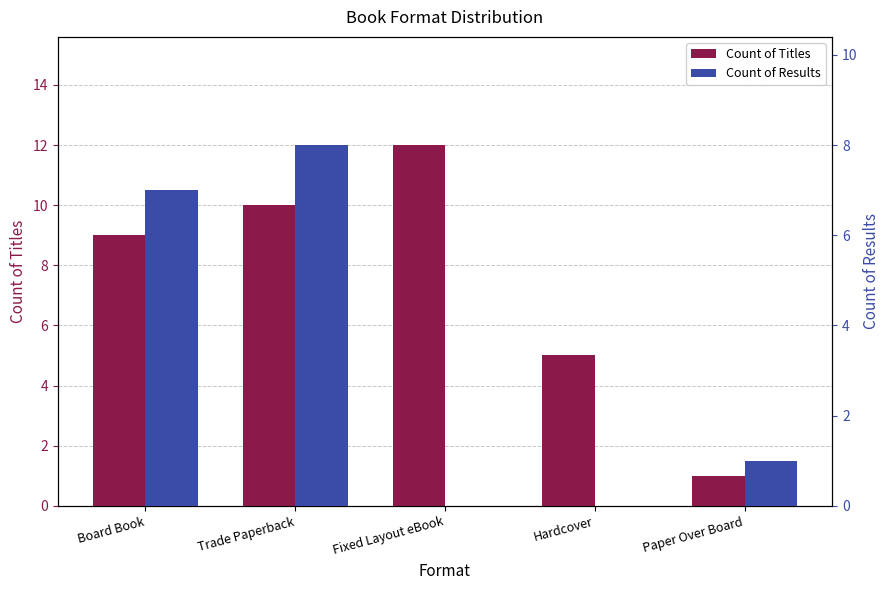

What is the sum of the Count of Titles values at Board Book and Fixed Layout eBook?

21